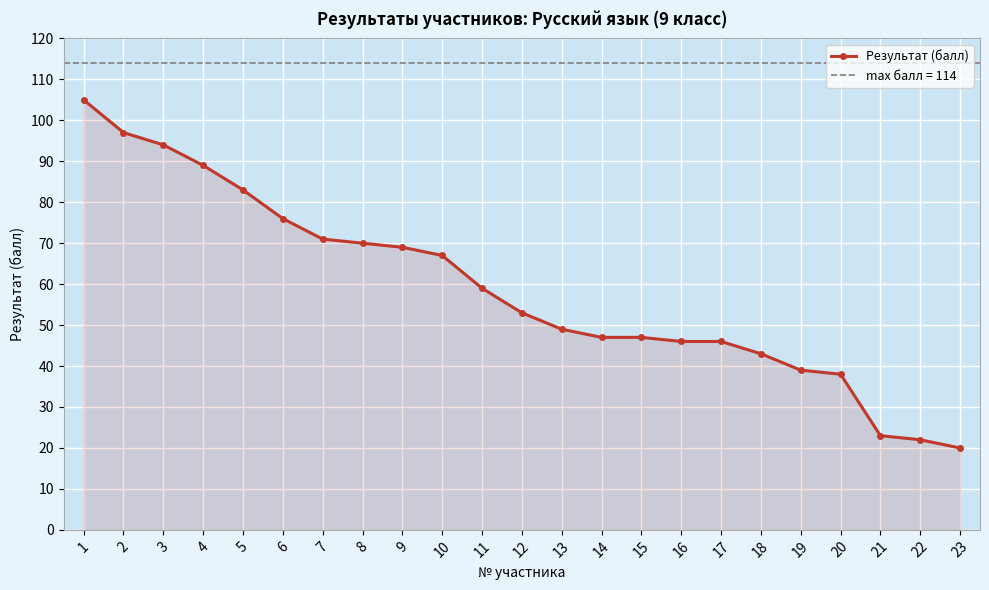

The value at 6 is 76. True or false?

True